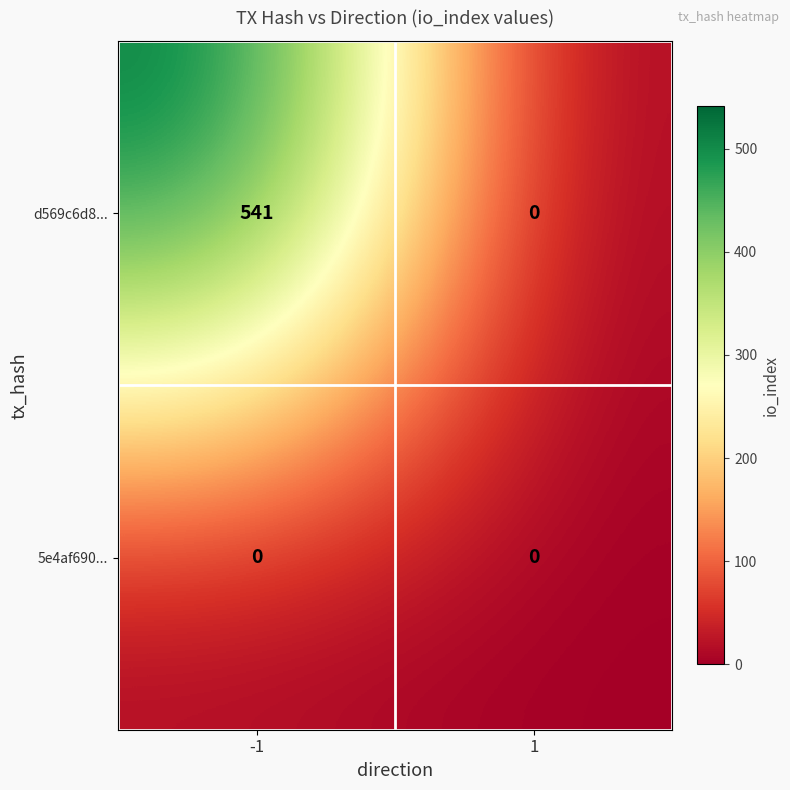

Between -1 and 1, which series saw the biggest shift?

d569c6d8...